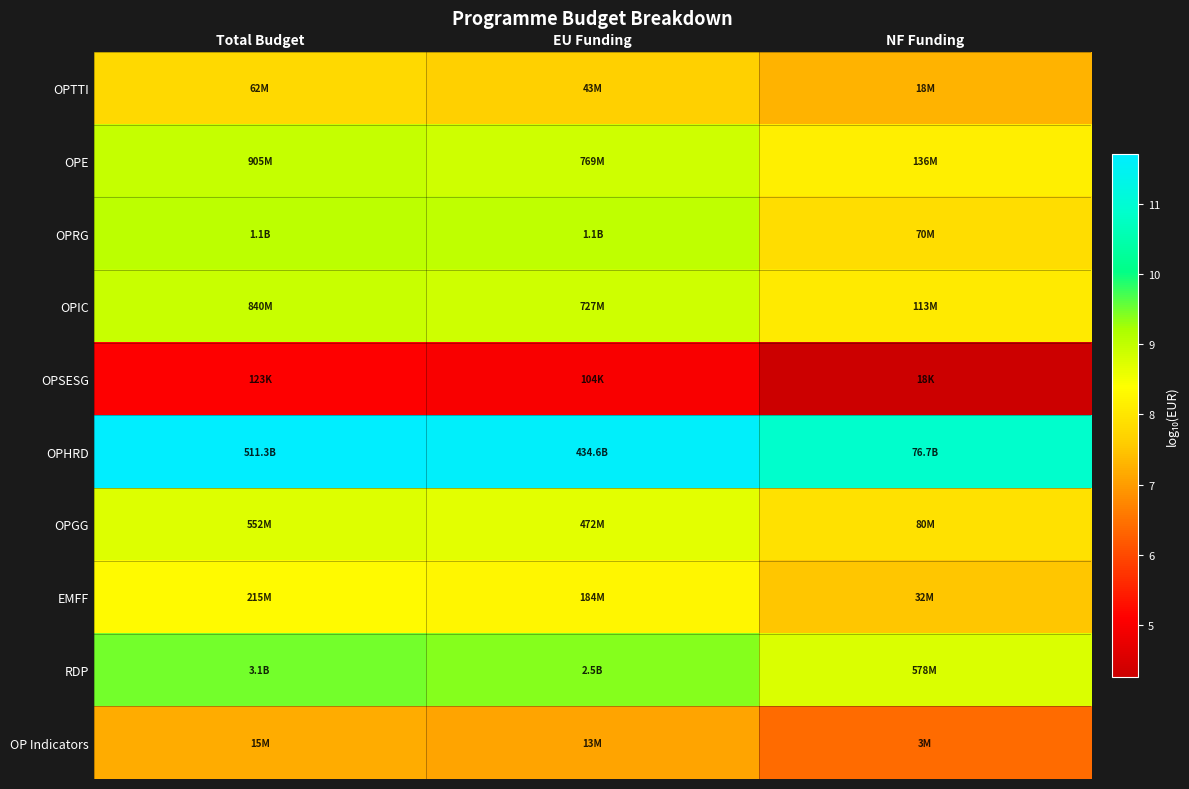

At how many categories does at least one series exceed 11?

2